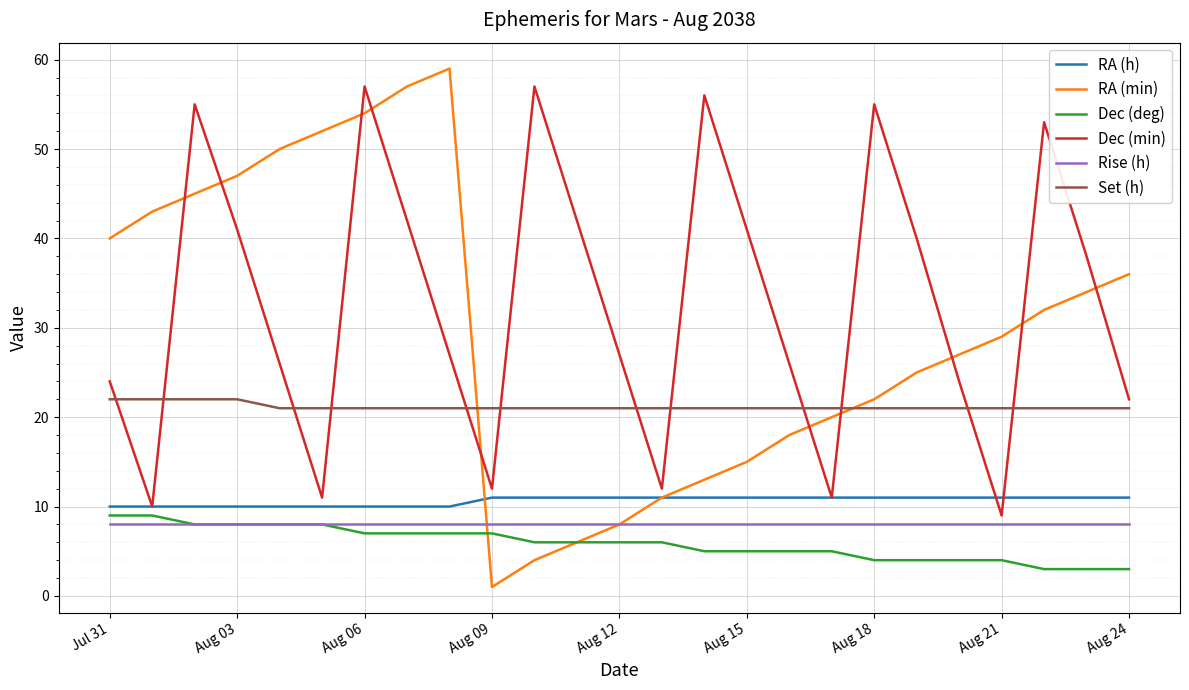

Which series has the largest range (max minus min)?

RA (min)